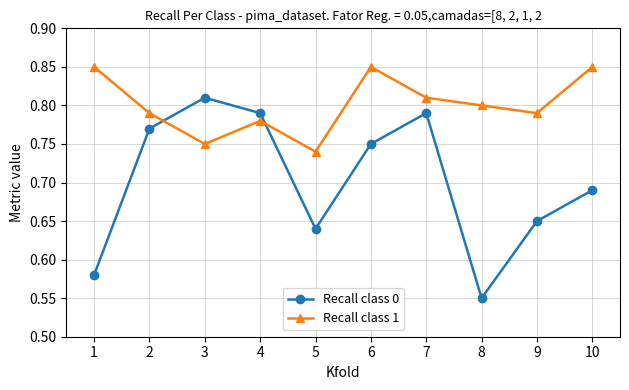

In Recall class 0, how many points are higher than both neighbors (excluding endpoints)?

2